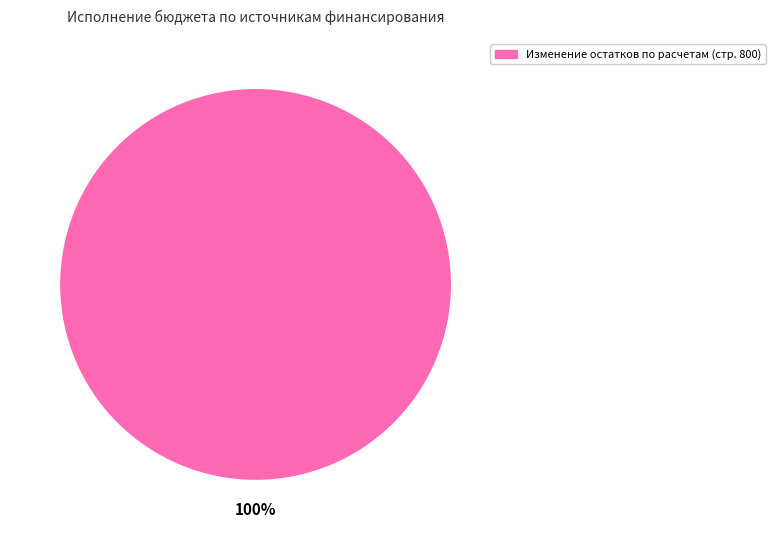

Is there a majority slice in this chart?

Yes